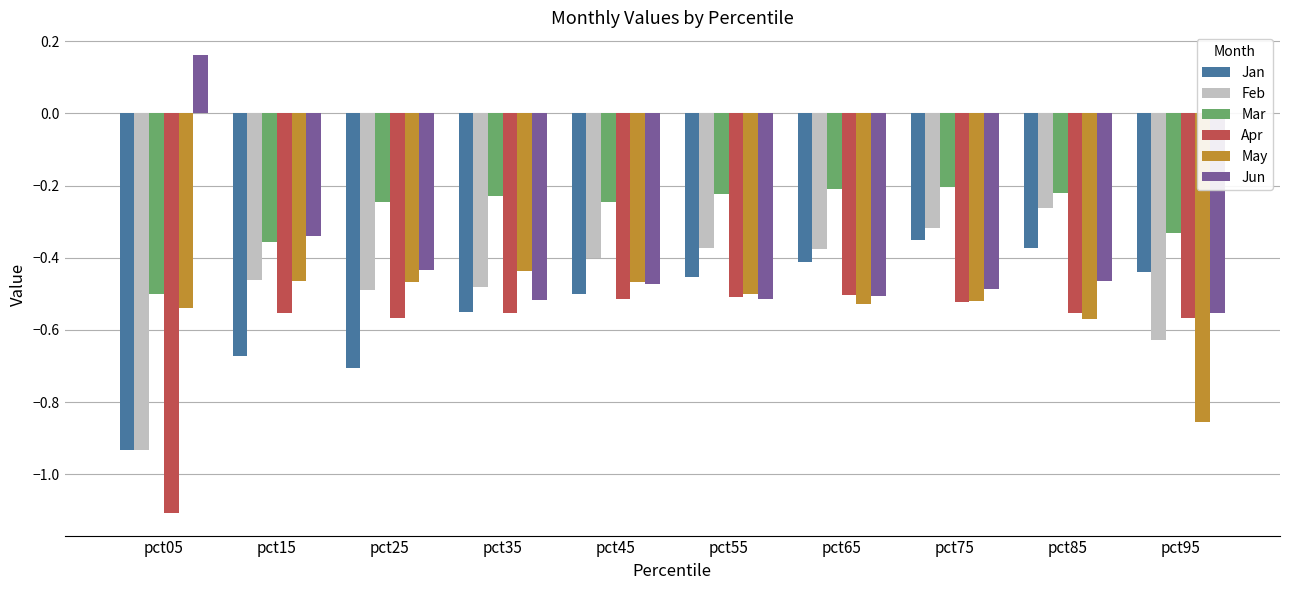

What is the sum of all Jun values?

-4.1